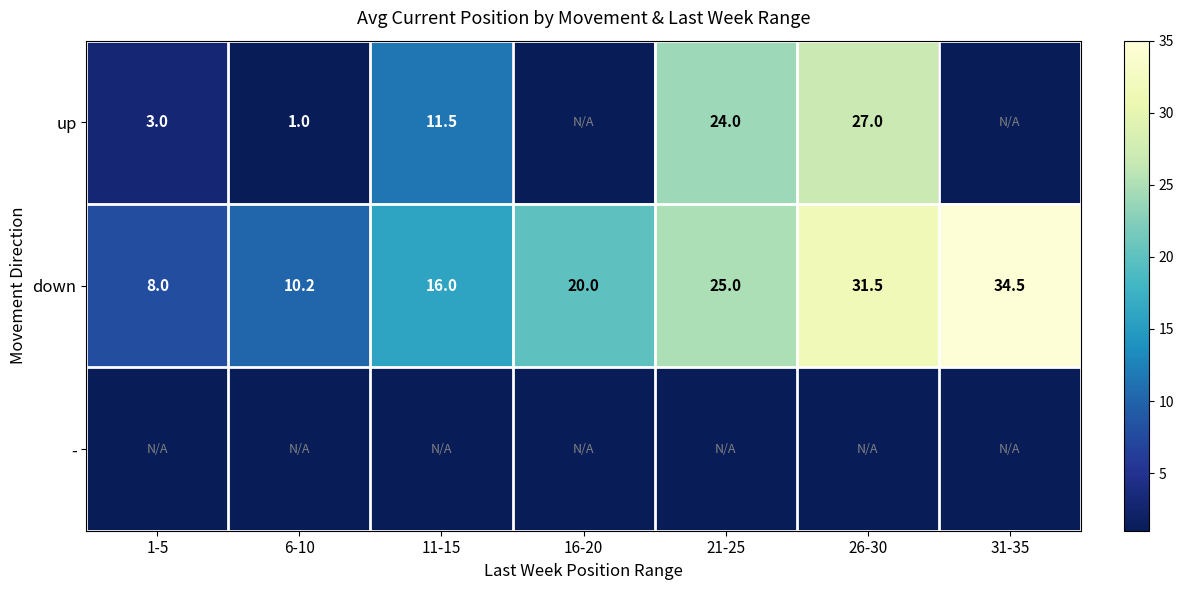

Which has a higher value, 21-25 or 26-30?

26-30